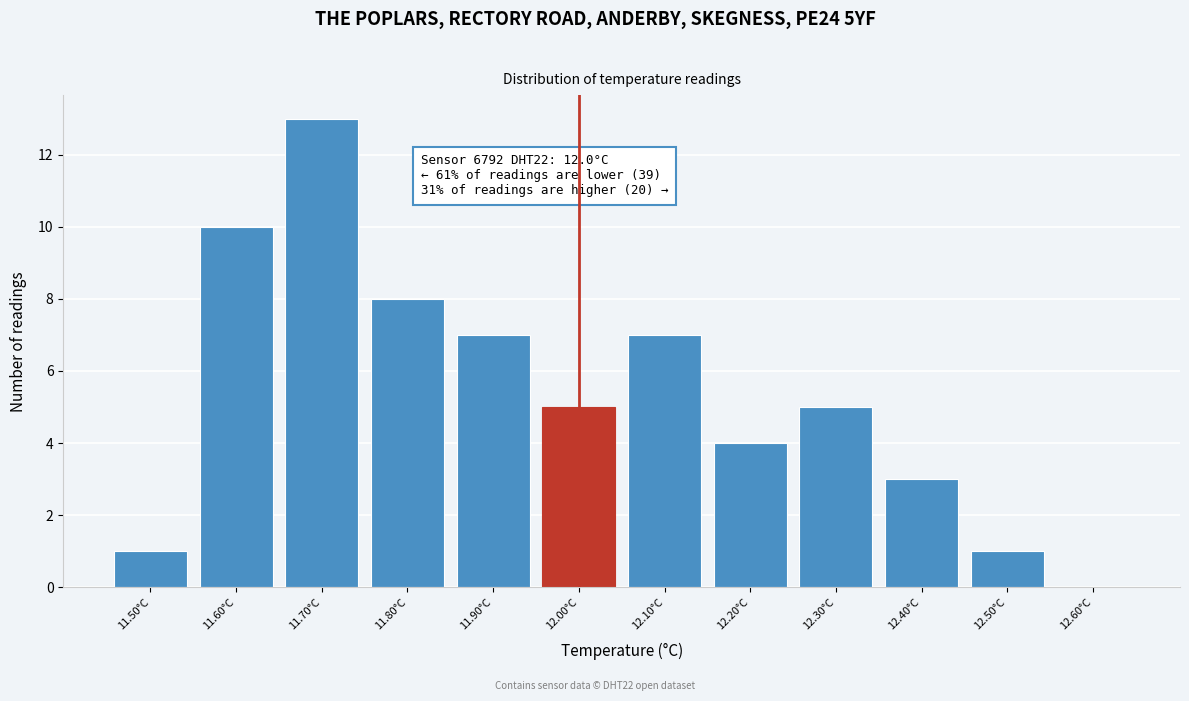

Over which range of the x-axis is the bar tallest?

11.65 to 11.75